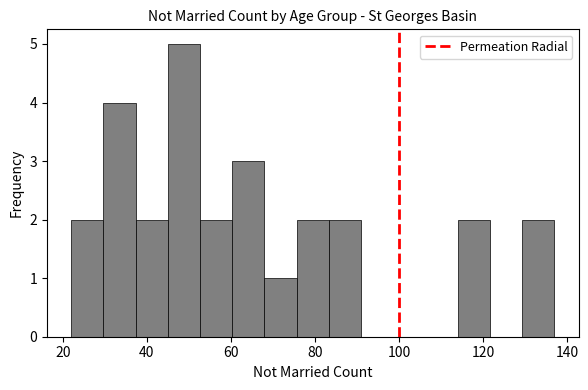

Around what value on the x-axis is the tallest bar? Give the approximate position of its centre, as read against the axis.

48